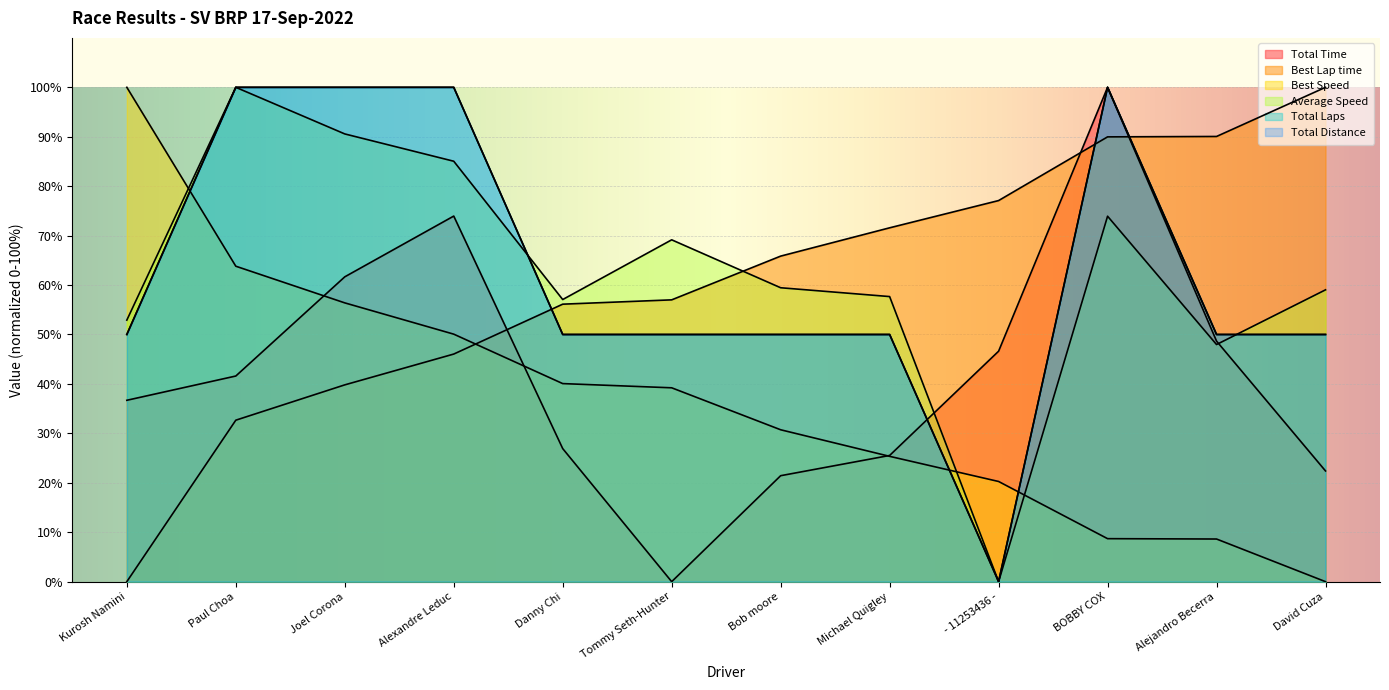

Which series has the largest range (max minus min)?

Total Time